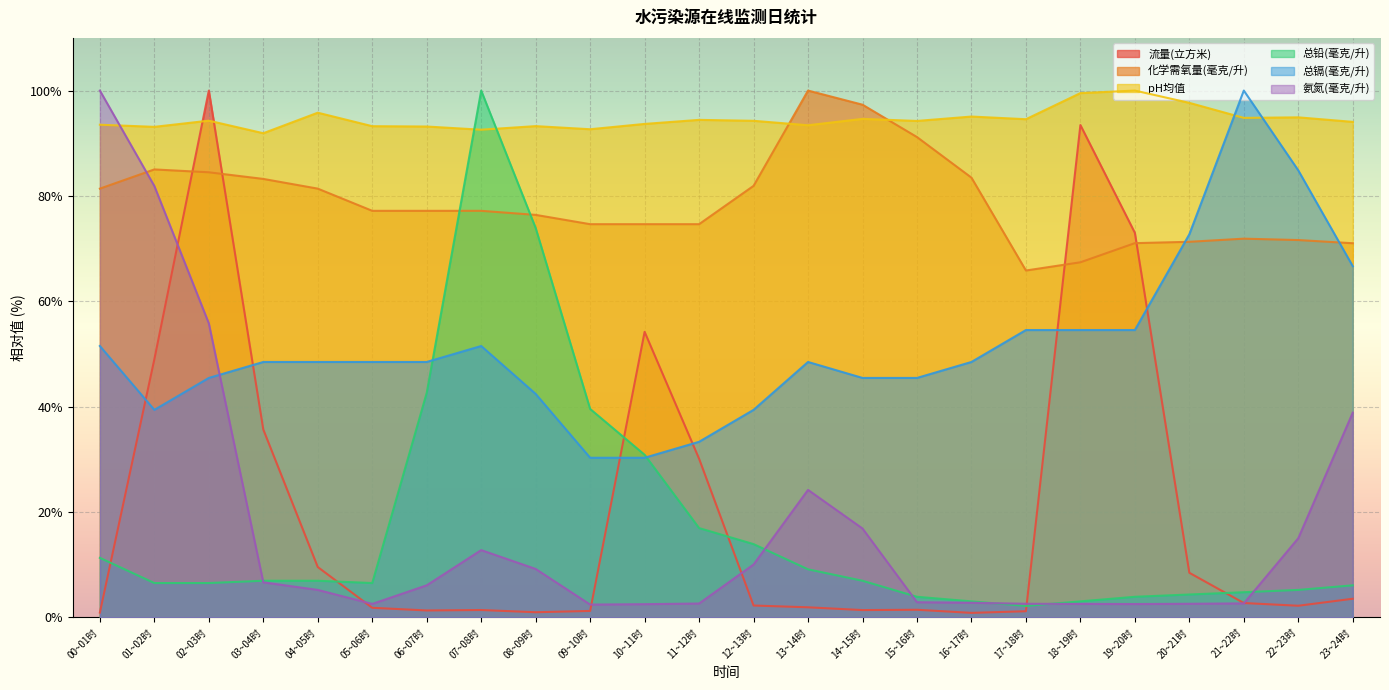

How many lines are shown in the chart?

6